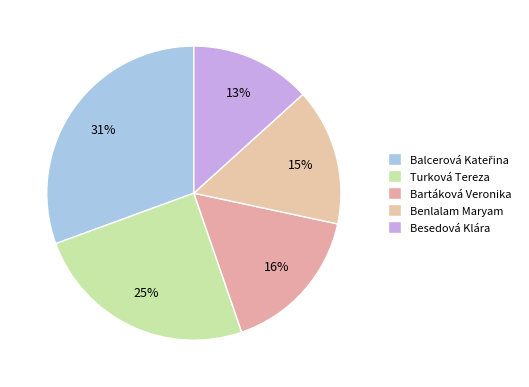

How many slices are in this pie chart?

5